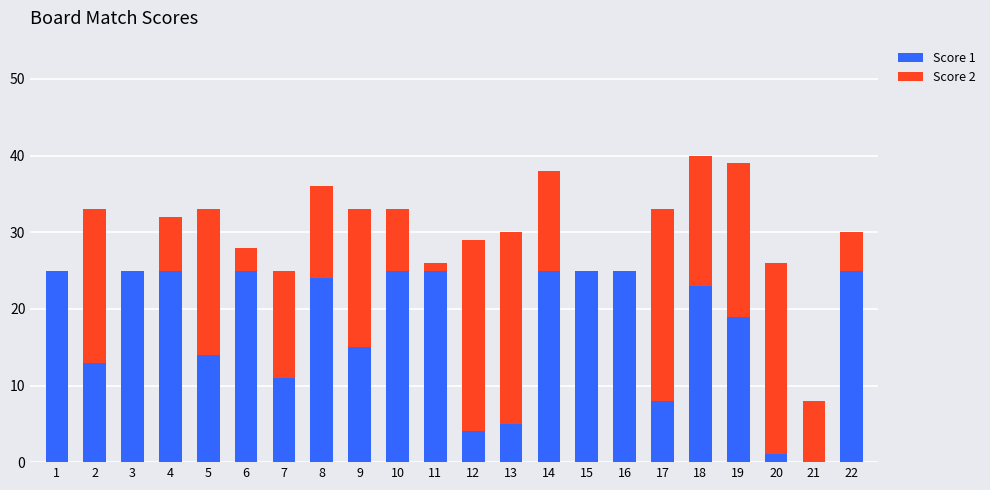

What is the approximate value of Score 1 at 20?

1